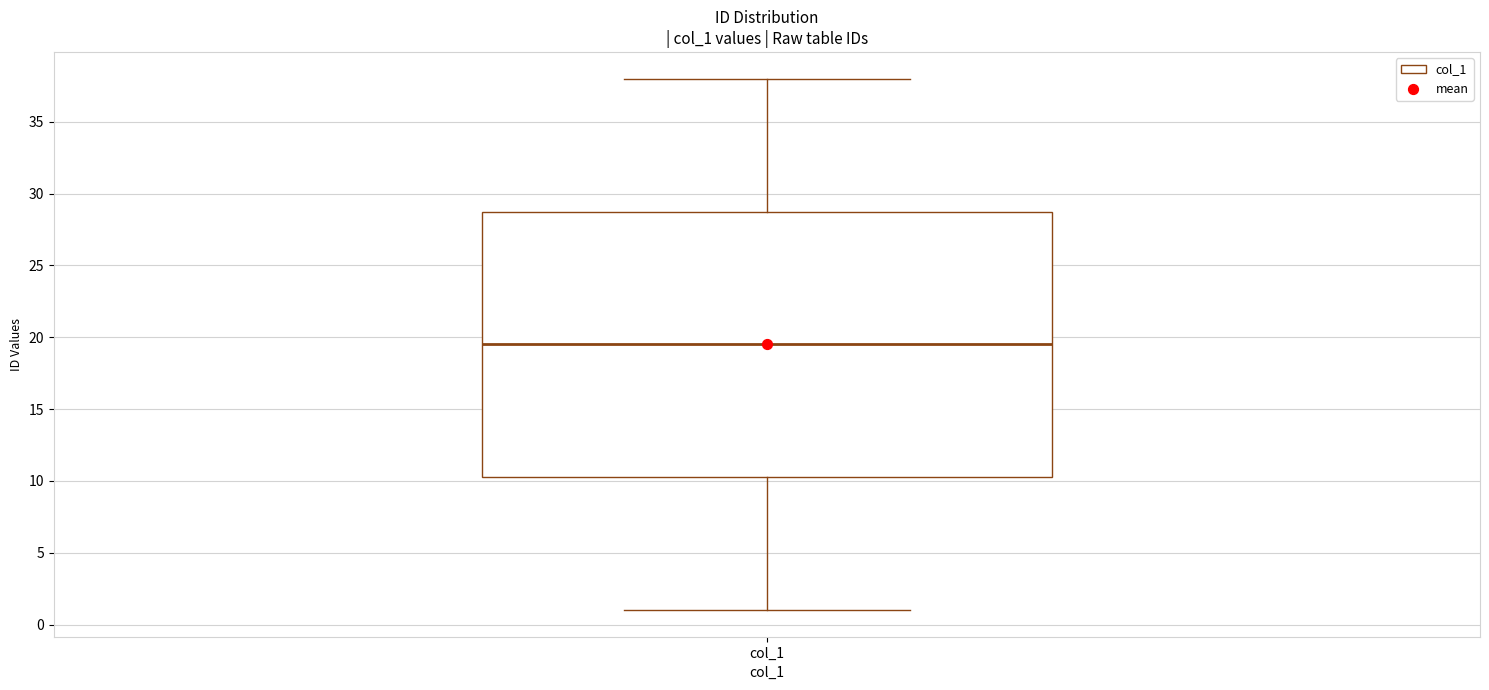

Transcribe this box plot: give where the median line is, the range the box spans, and where the two whiskers end, as read against the y-axis. The values are not printed on the chart, so give them approximately, as read against the axis.

median 19.5, box 10.5 to 29.0, whiskers 1.0 to 38.0